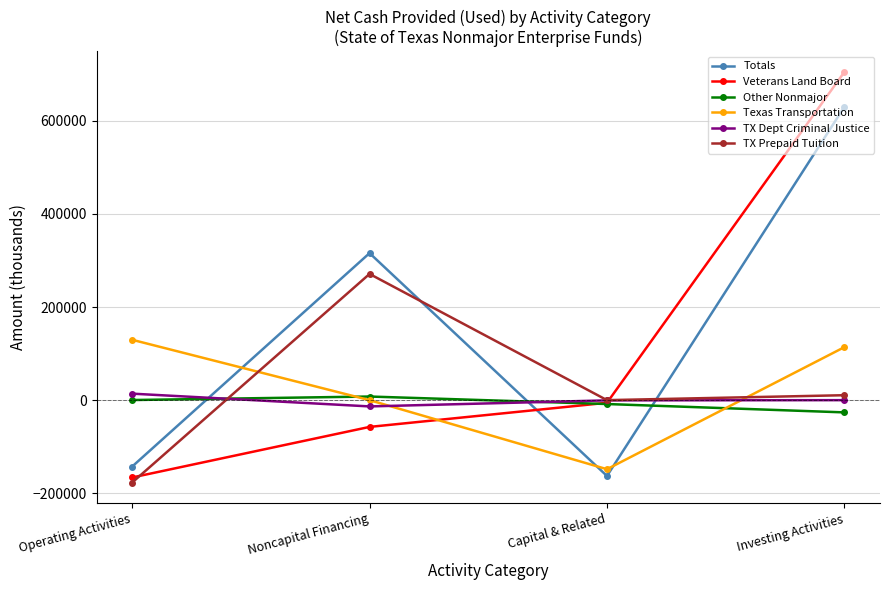

What are all the series names shown in the legend?

Totals, Veterans Land Board, Other Nonmajor, Texas Transportation, TX Dept Criminal Justice, TX Prepaid Tuition